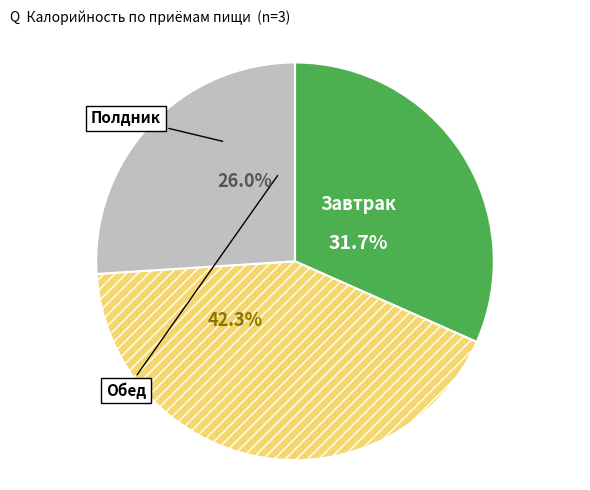

Which has a higher value, Завтрак or Полдник?

Завтрак